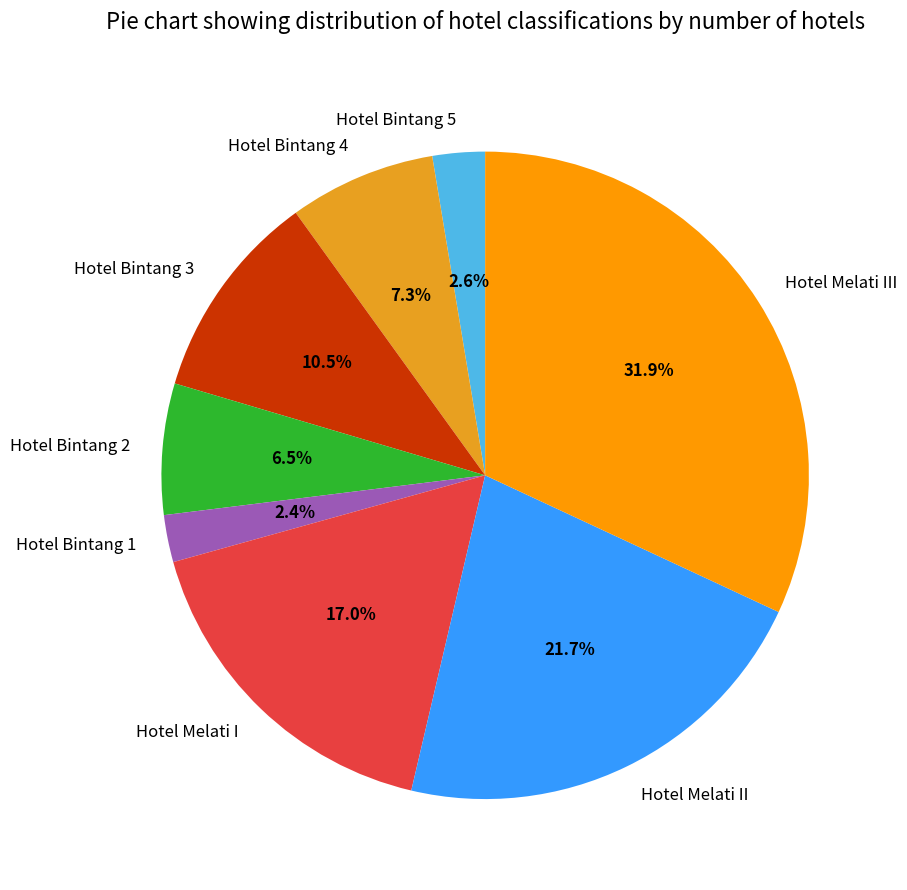

True or false: Hotel Bintang 1 accounts for 17% of the total.

False